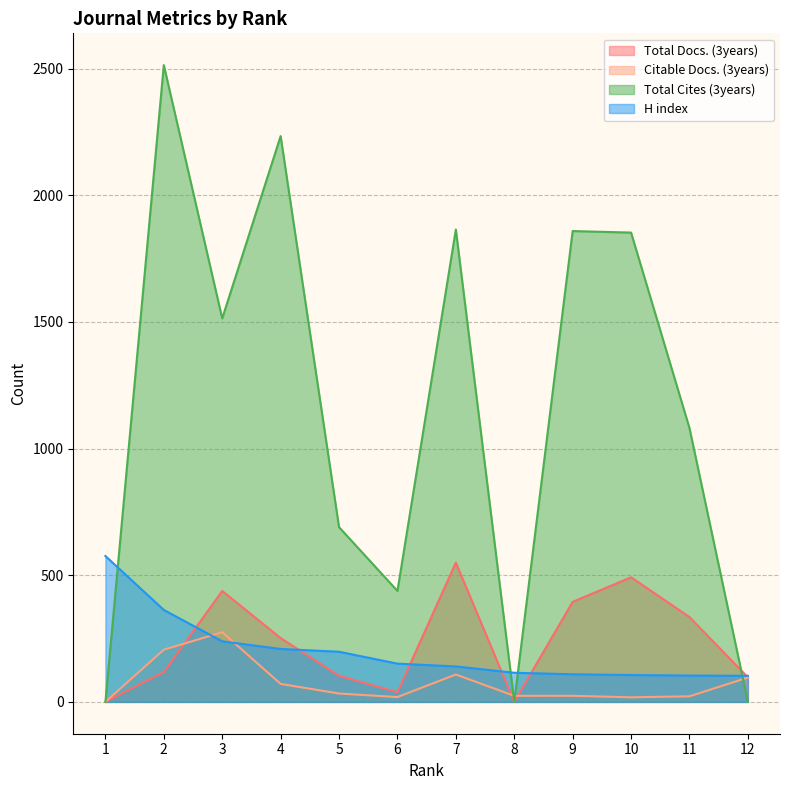

Rank the series by their maximum value, from lowest to highest.

Citable Docs. (3years), Total Docs. (3years), H index, Total Cites (3years)